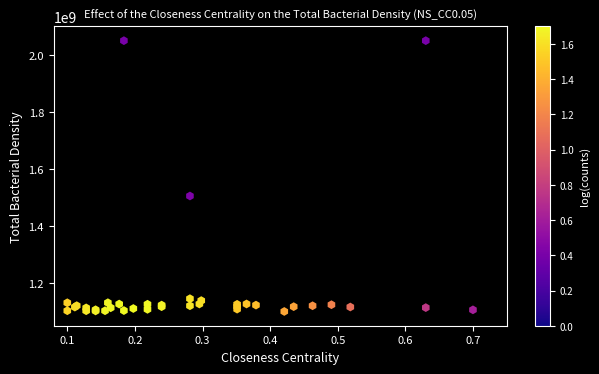

What Y value in the scatter plot is closest to 1575000000?

1505119013.5